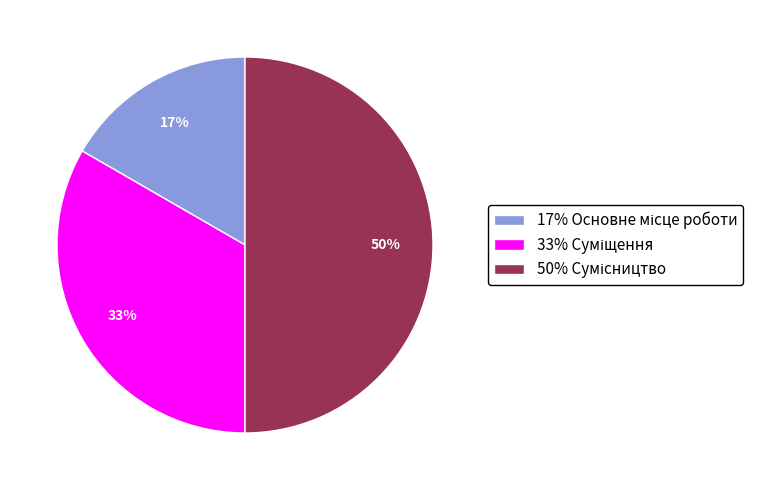

To the nearest percent, what is the average slice percentage?

33%